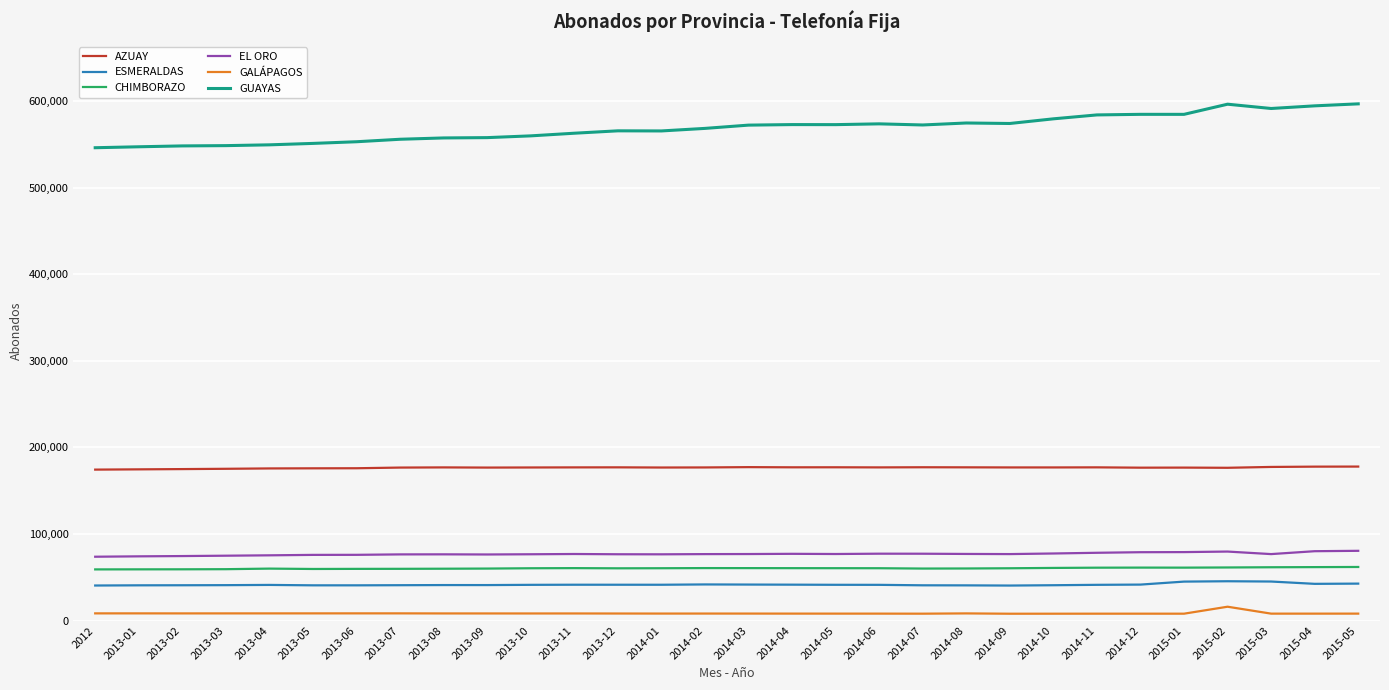

What is the maximum value for GALÁPAGOS?

15940